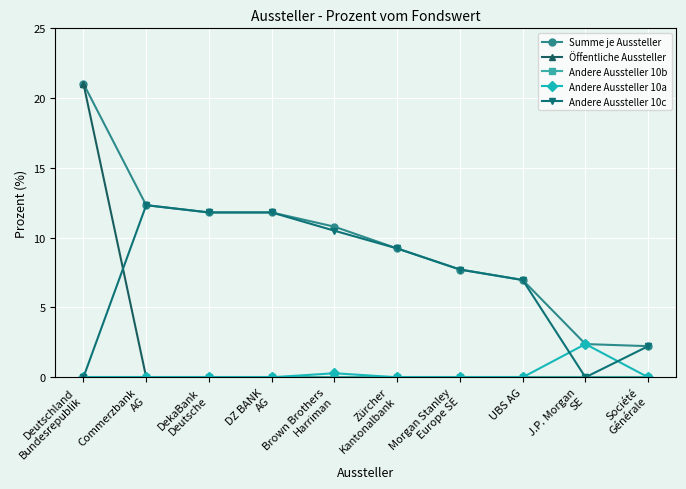

What is the label of the 8th point from the right?

DekaBank
Deutsche